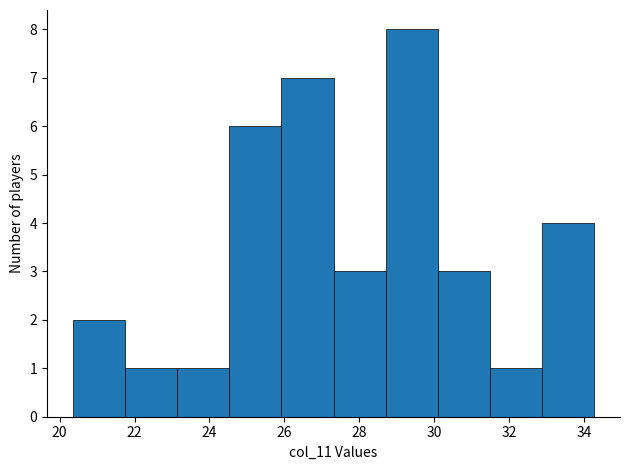

Over which range of the x-axis is the bar tallest?

28.6 to 30.0